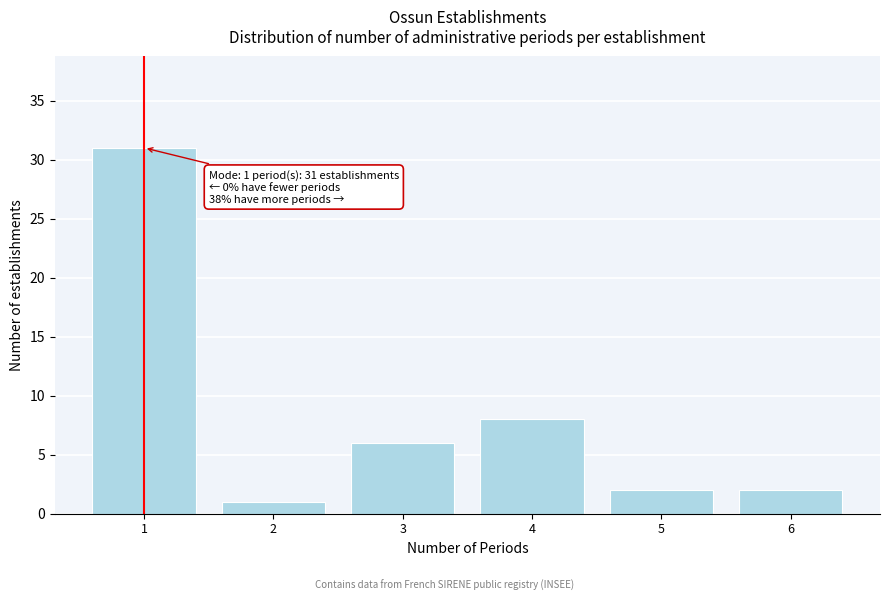

Which range on the x-axis has the tallest bar?

0.5 to 1.5